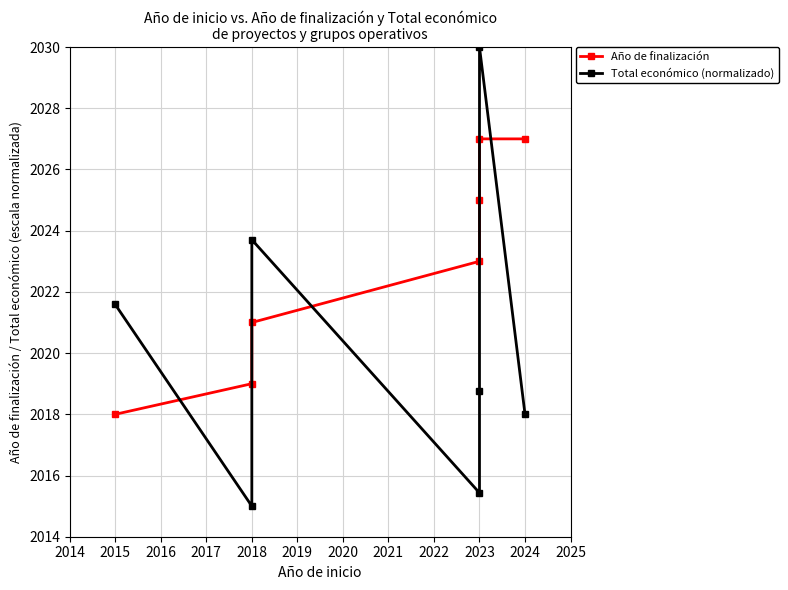

Rank the series at 2018 from lowest to highest value.

Total económico (normalizado), Año de finalización